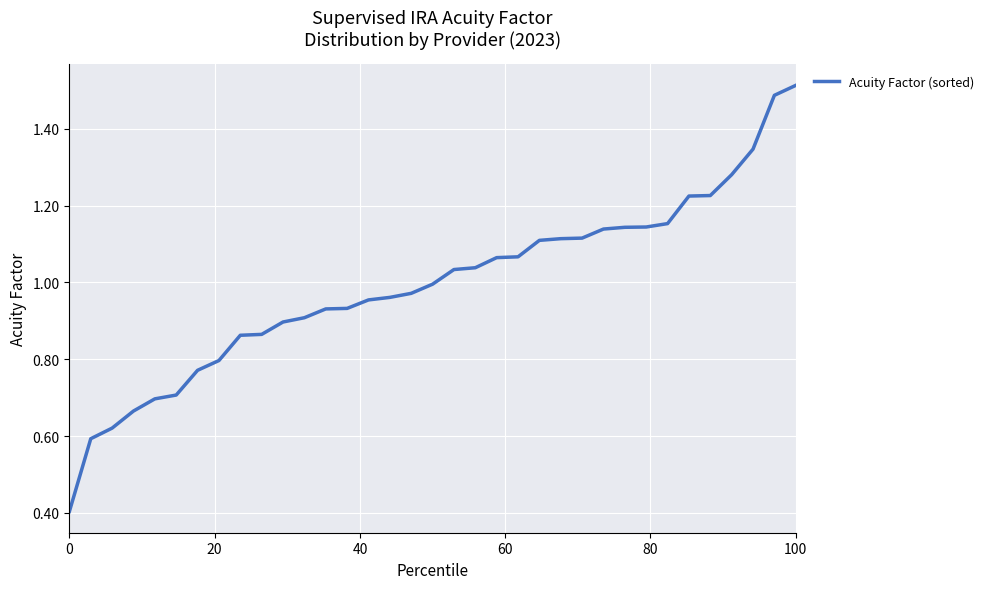

What is the minimum value shown in the chart?

0.4